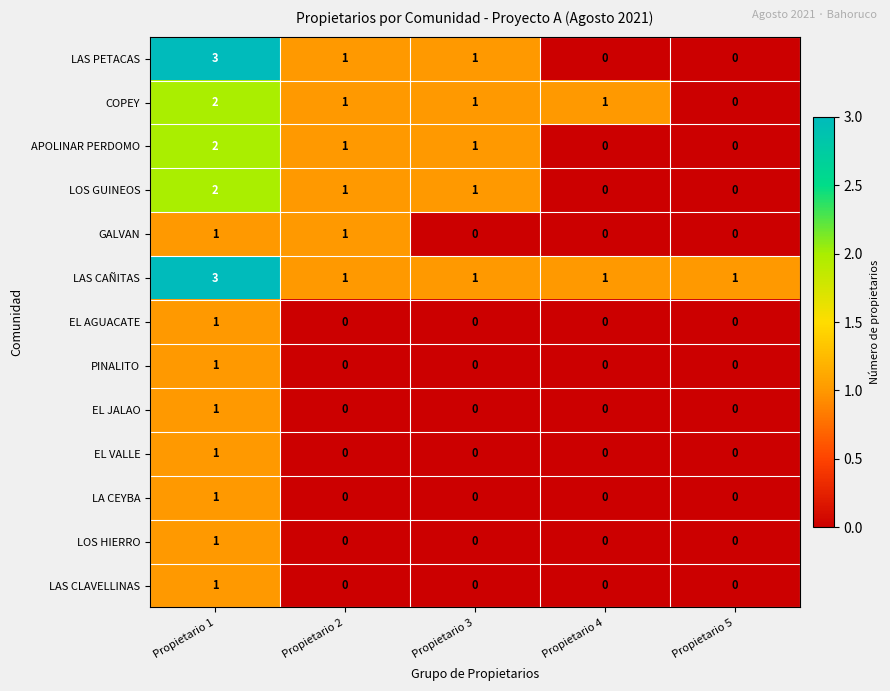

True or false: LAS CLAVELLINAS has a value of 0 at Propietario 2.

True